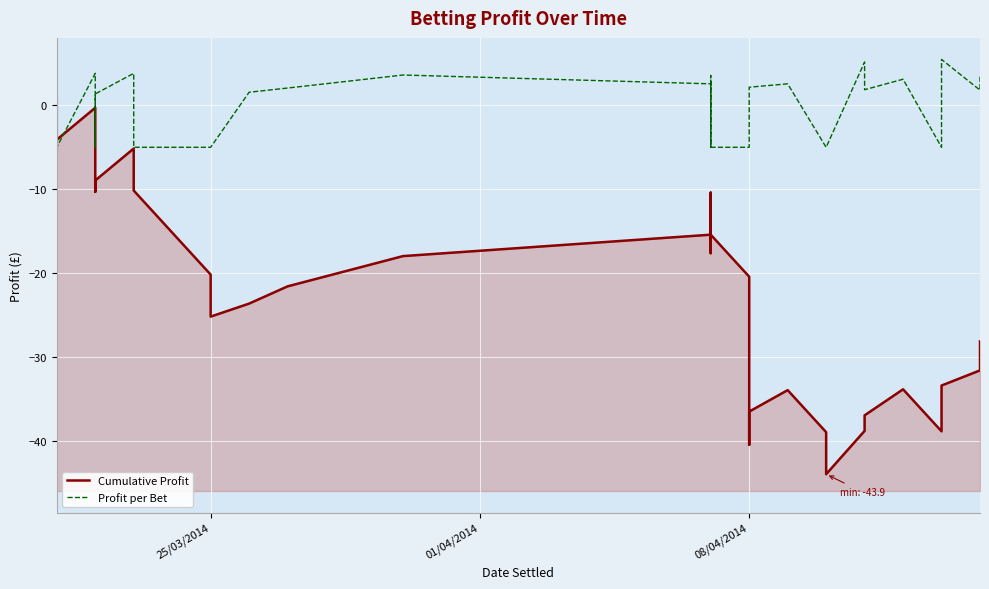

Count the number of data series in this chart.

2